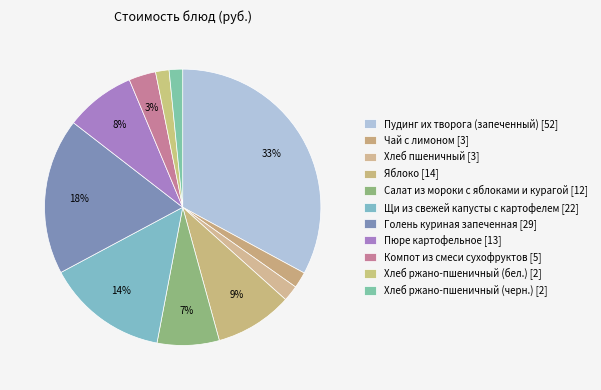

How many slices are in this pie chart?

11